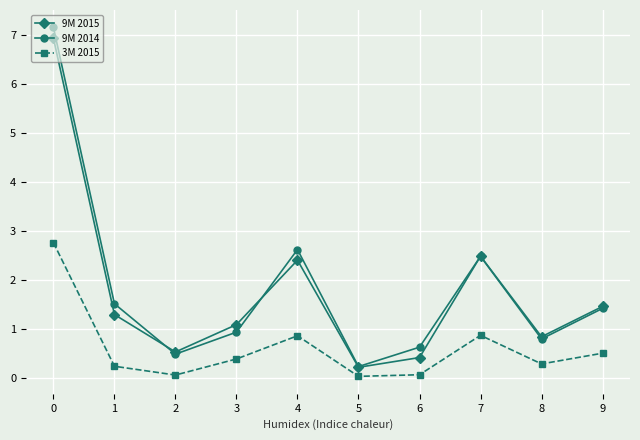

The value of 3M 2015 at 9 is 0.2. True or false?

False